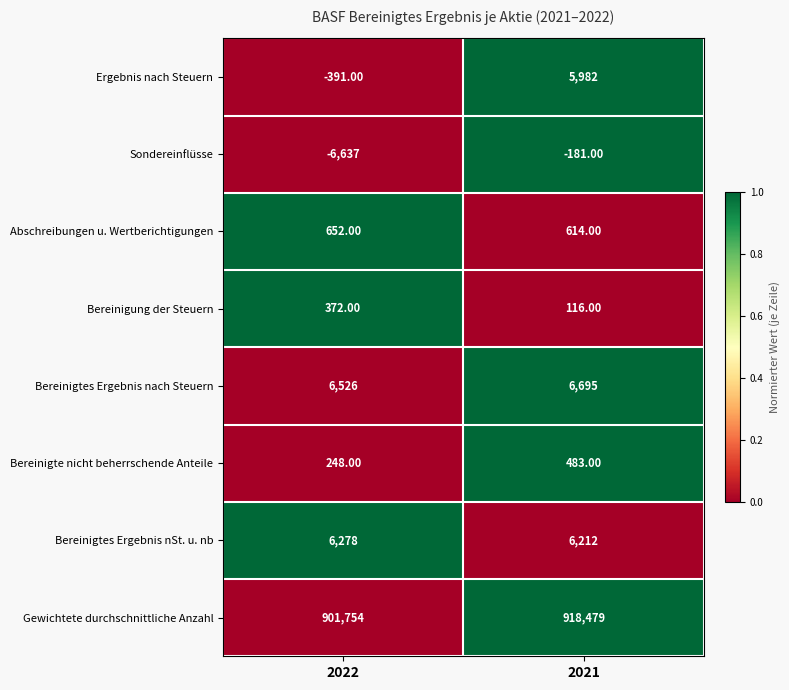

What is the spread (max minus min) of values at 2021?

918660